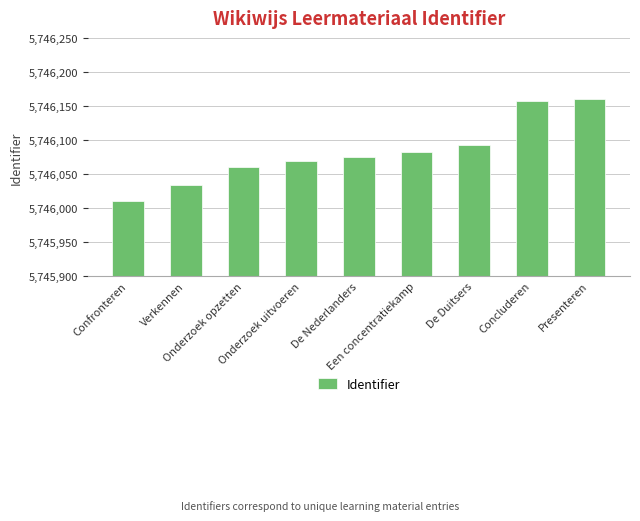

How many distinct data groups are displayed?

1